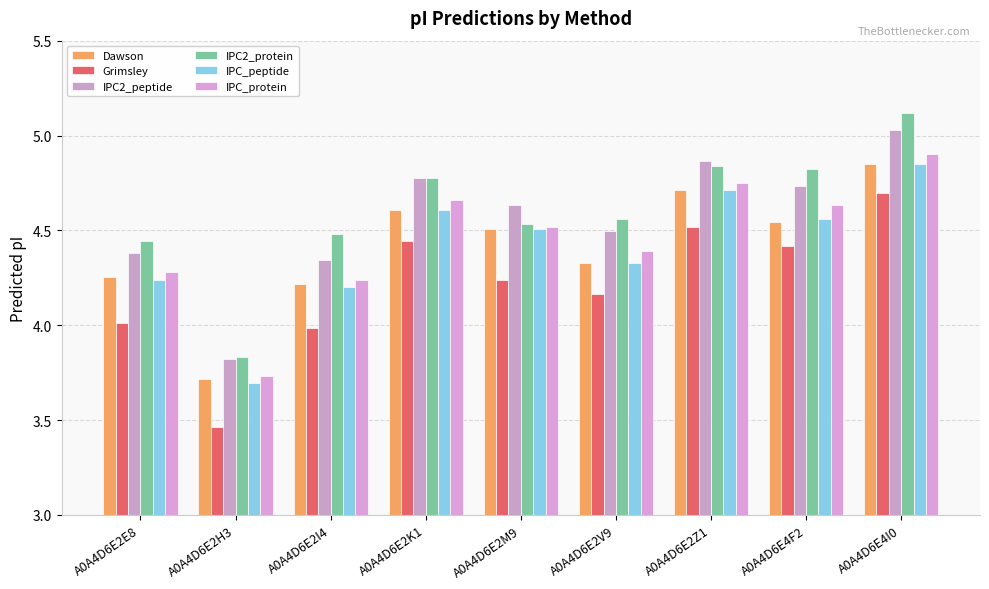

At which label does IPC2_protein reach its minimum?

A0A4D6E2H3